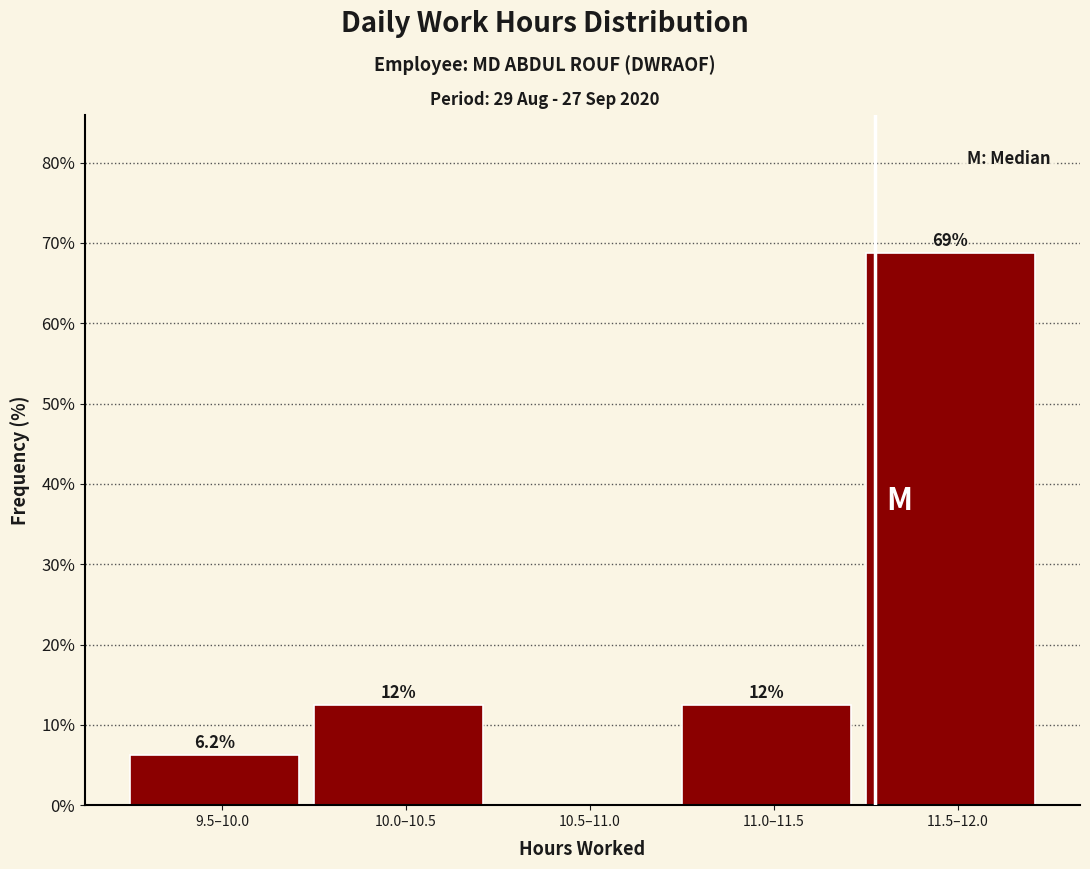

Approximately how many times larger is the value at 10.0–10.5 compared to 11.0–11.5?

1.0